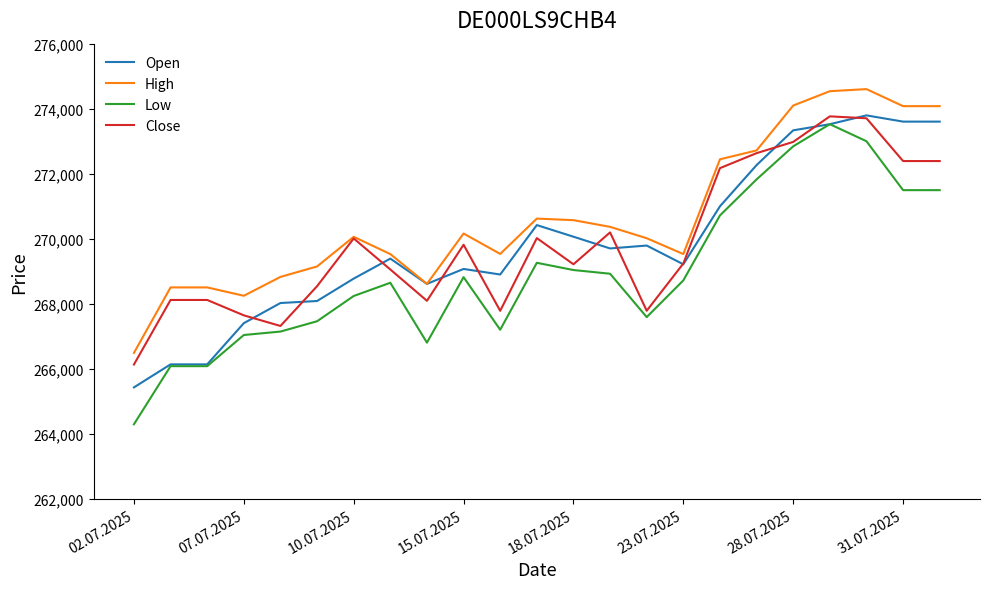

What is the smallest value displayed?

264292